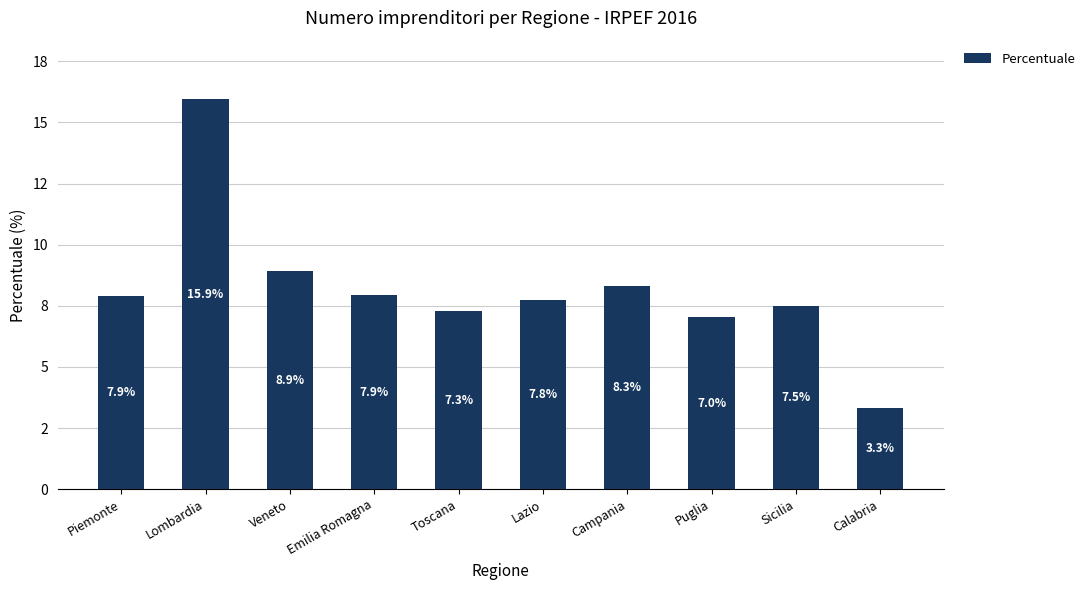

True or false: the data shows 27.5 at Lombardia.

False